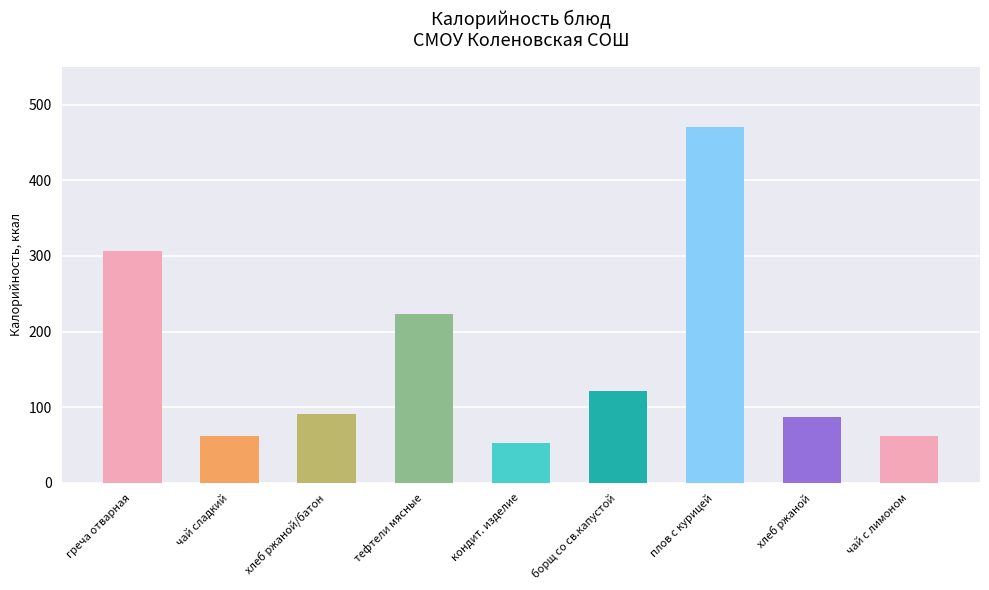

The chart shows a value of 730 at плов с курицей. True or false?

False